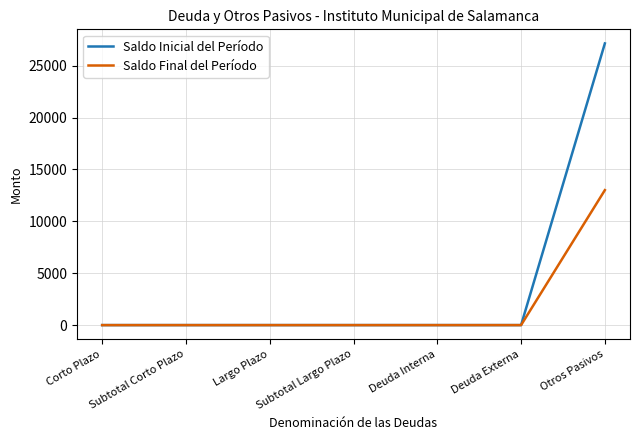

True or false: Saldo Final del Período has more than 2 interior local peaks.

False